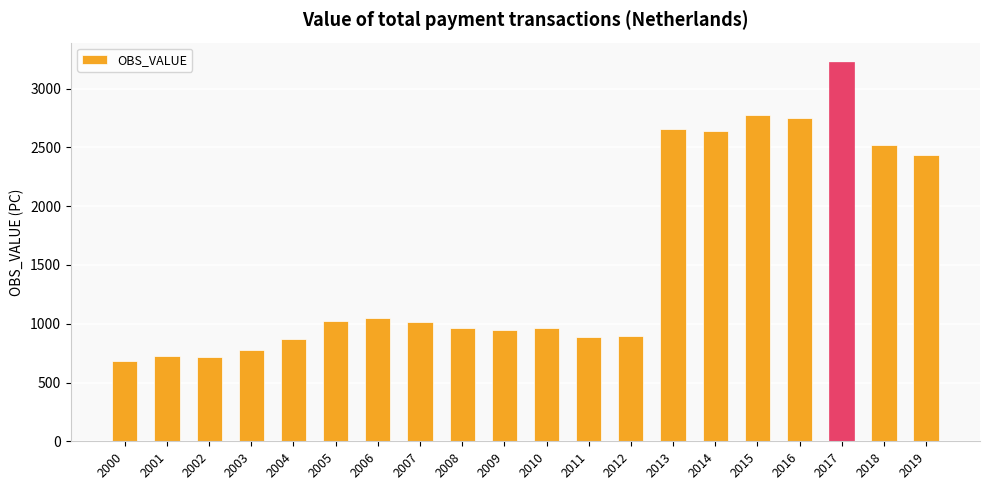

Does the chart contain any negative values?

No